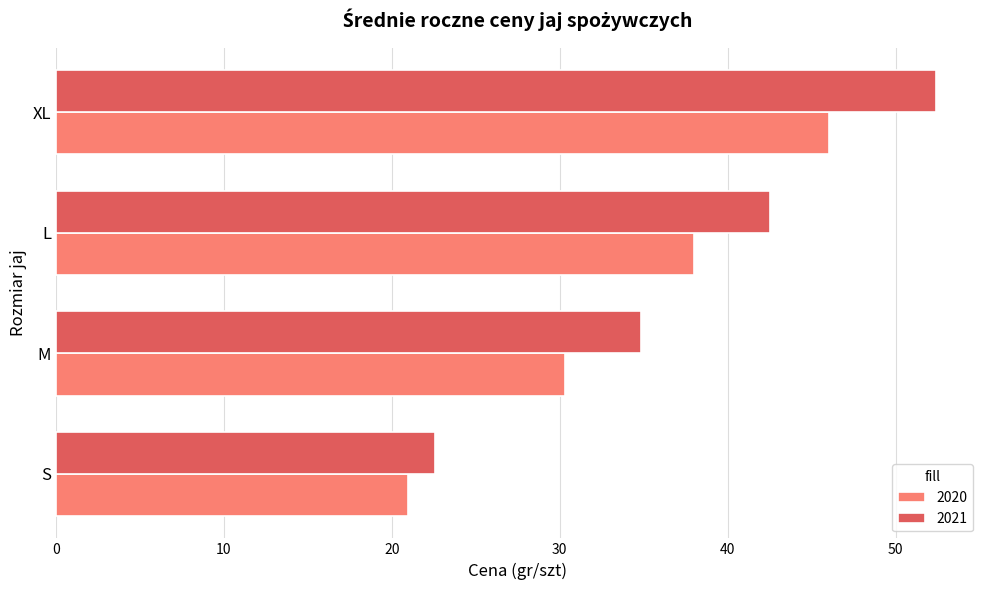

What is the difference between the maximum and minimum values in the 2020 series?

25.1